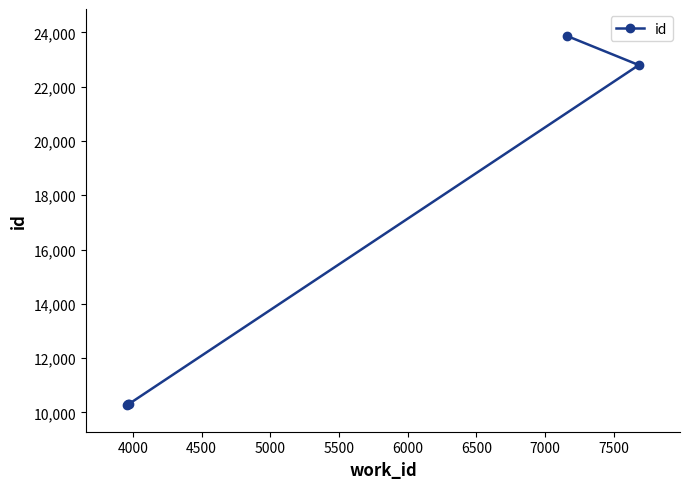

What is the difference between the maximum and minimum values?

13574